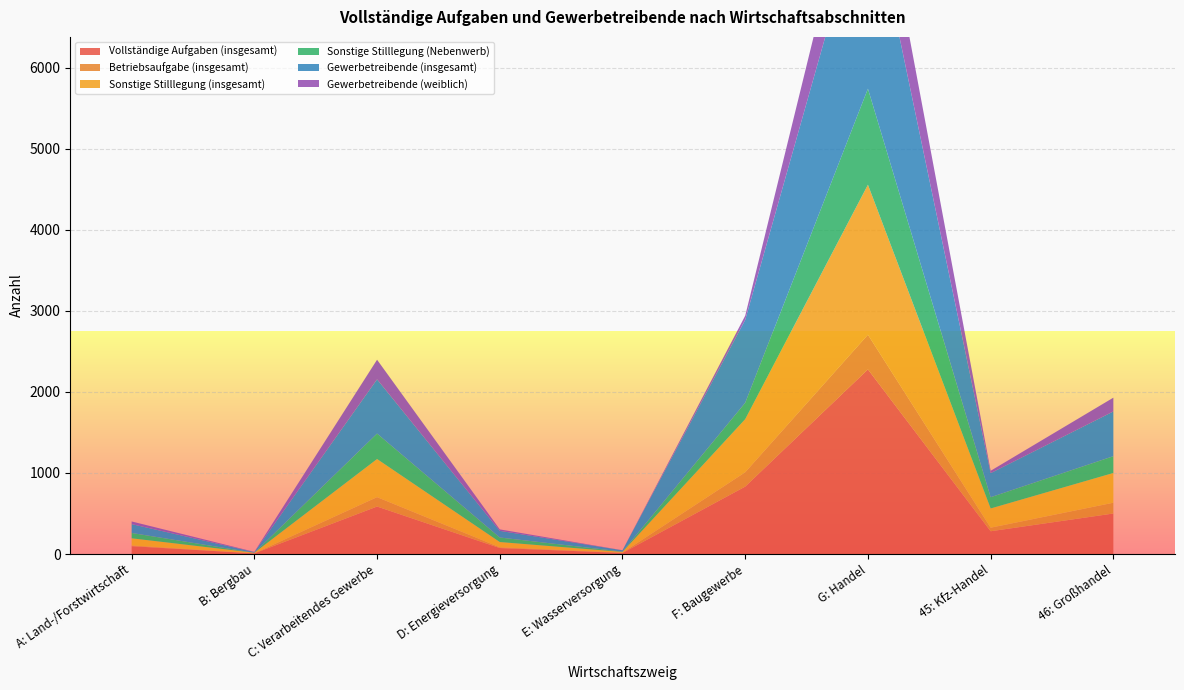

Reading left to right, what are all the values shown in this chart?

Vollständige Aufgaben (insgesamt): 97	8	586	74	13	832	2278	281	500
Betriebsaufgabe (insgesamt): 9	1	116	9	4	177	428	44	133
Sonstige Stilllegung (insgesamt): 88	7	470	65	9	655	1850	237	367
Sonstige Stilllegung (Nebenwerb): 66	0	314	56	4	202	1185	139	207
Gewerbetreibende (insgesamt): 109	8	669	82	16	1023	2498	297	552
Gewerbetreibende (weiblich): 33	3	242	18	1	51	875	29	170